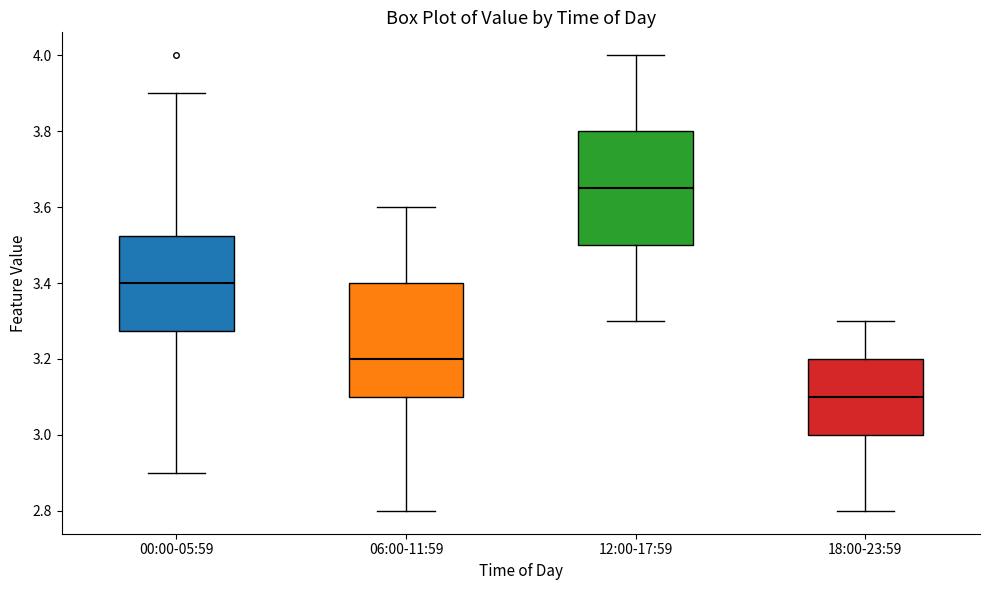

Reading left to right, read every box against the y-axis: the position of its median line, the range the box covers, and the ends of its whiskers. The values are not printed on the chart, so give them approximately, as read against the axis.

00:00-05:59: median 3.40, box 3.28 to 3.52, whiskers 2.90 to 3.90
06:00-11:59: median 3.20, box 3.10 to 3.40, whiskers 2.80 to 3.60
12:00-17:59: median 3.66, box 3.50 to 3.80, whiskers 3.30 to 4.00
18:00-23:59: median 3.10, box 3.00 to 3.20, whiskers 2.80 to 3.30